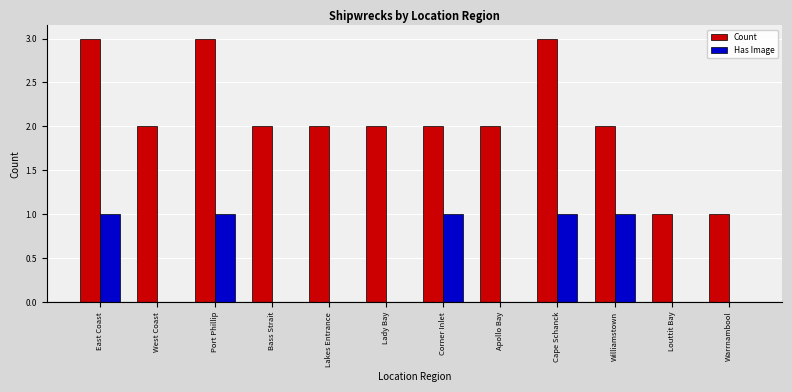

Reading left to right, list all the values displayed in this chart.

Count: 3	2	3	2	2	2	2	2	3	2	1	1
Has Image: 1	0	1	0	0	0	1	0	1	1	0	0